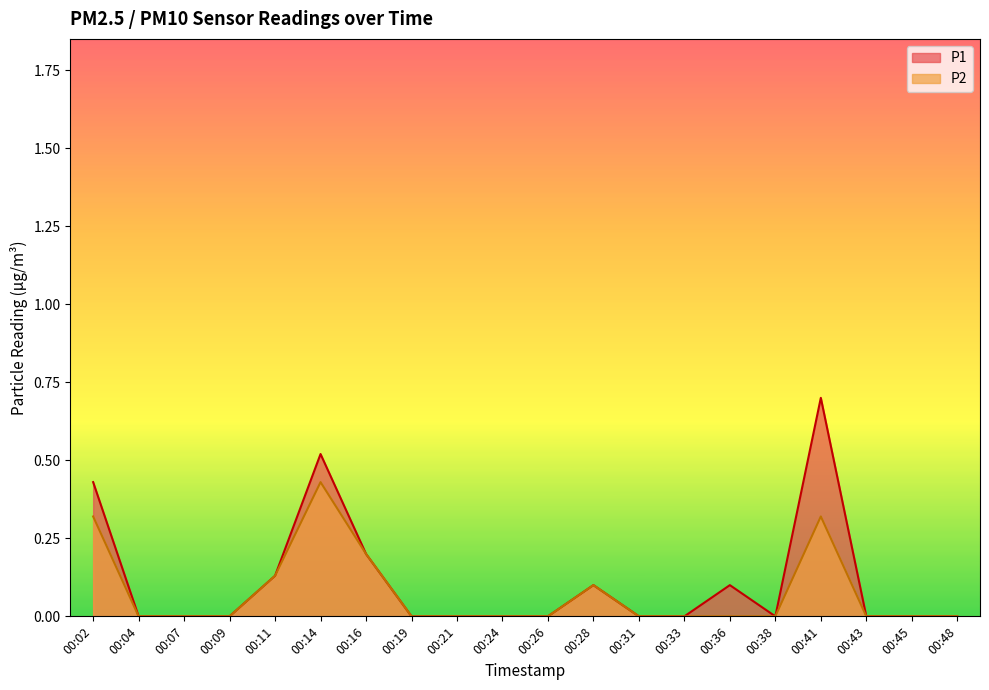

How many interior local valleys does the P1 series have?

1